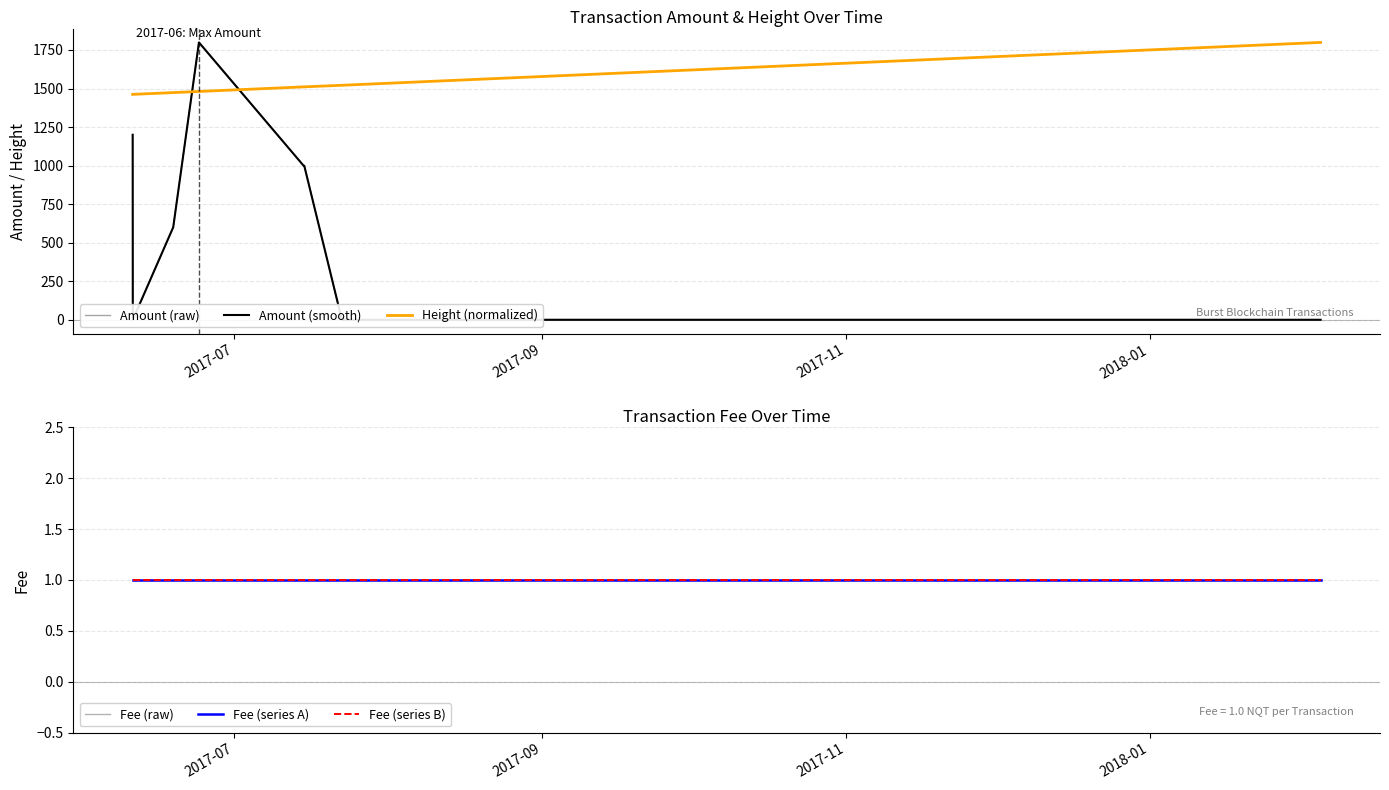

Is it true that Fee (series A) equals 1.7 at 4?

False